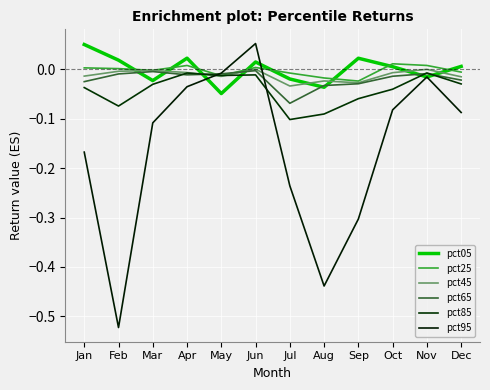

At which label does pct85 reach its minimum?

Jul